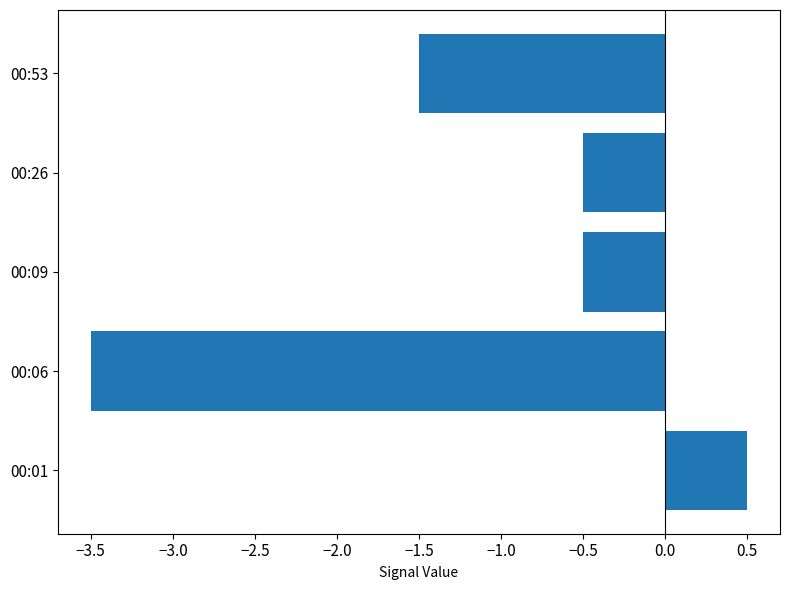

Which category has the lowest value across all series?

00:06